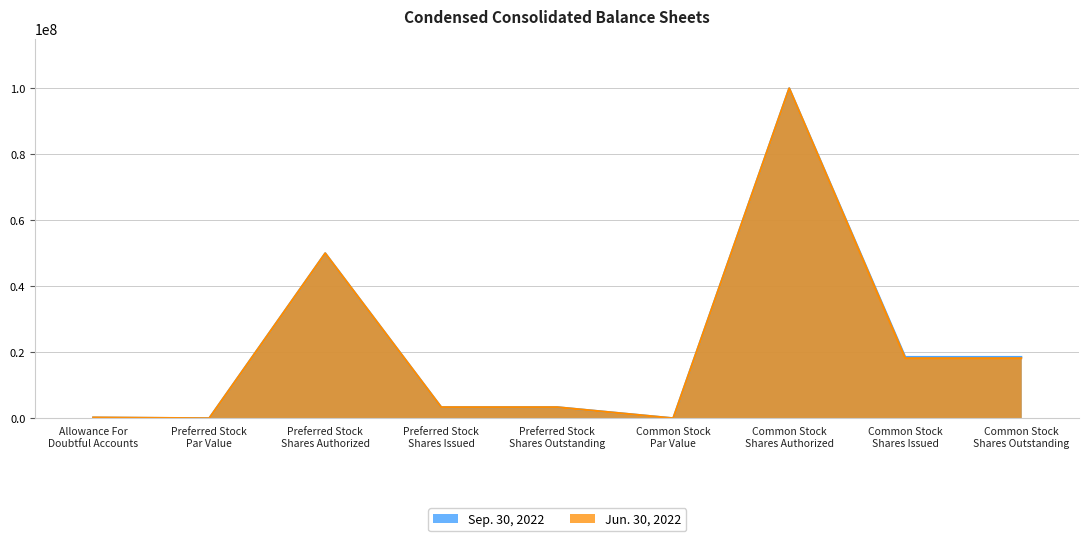

The Sep. 30, 2022 series shows 86849435 at Preferred Stock
Shares Authorized. True or false?

False